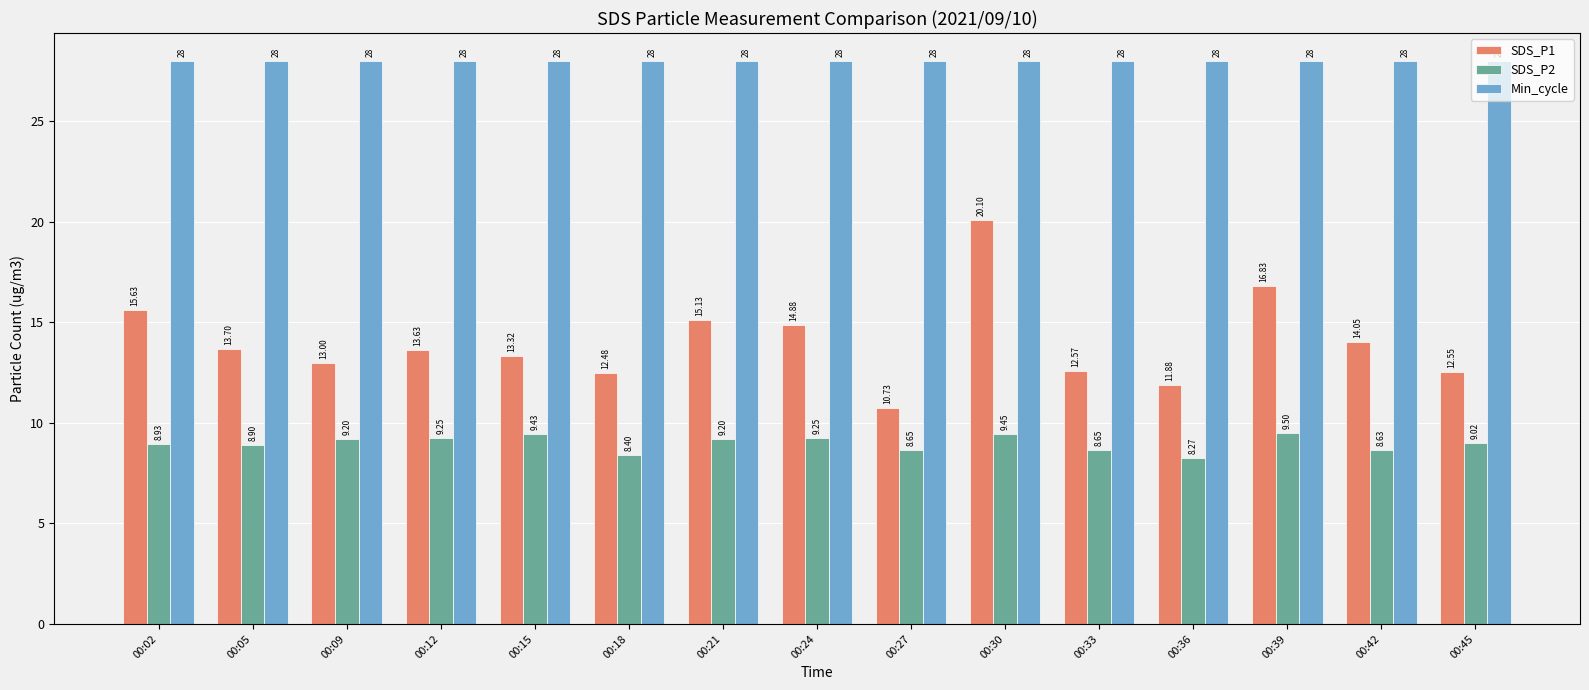

What is the spread (max minus min) of values at 00:15?

18.6